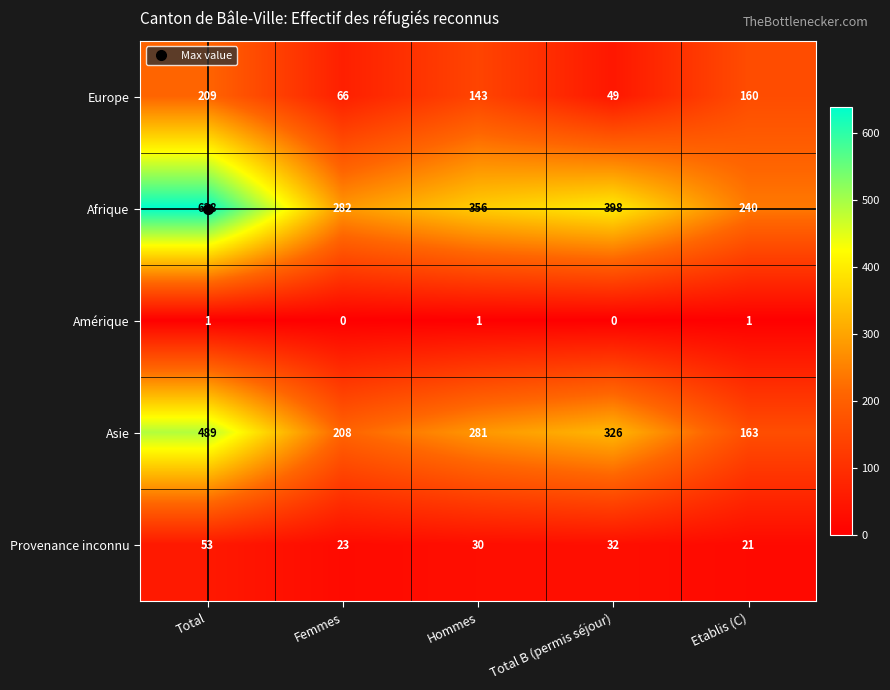

Rank the categories by Provenance inconnu value from lowest to highest.

Etablis (C), Femmes, Hommes, Total B (permis séjour), Total